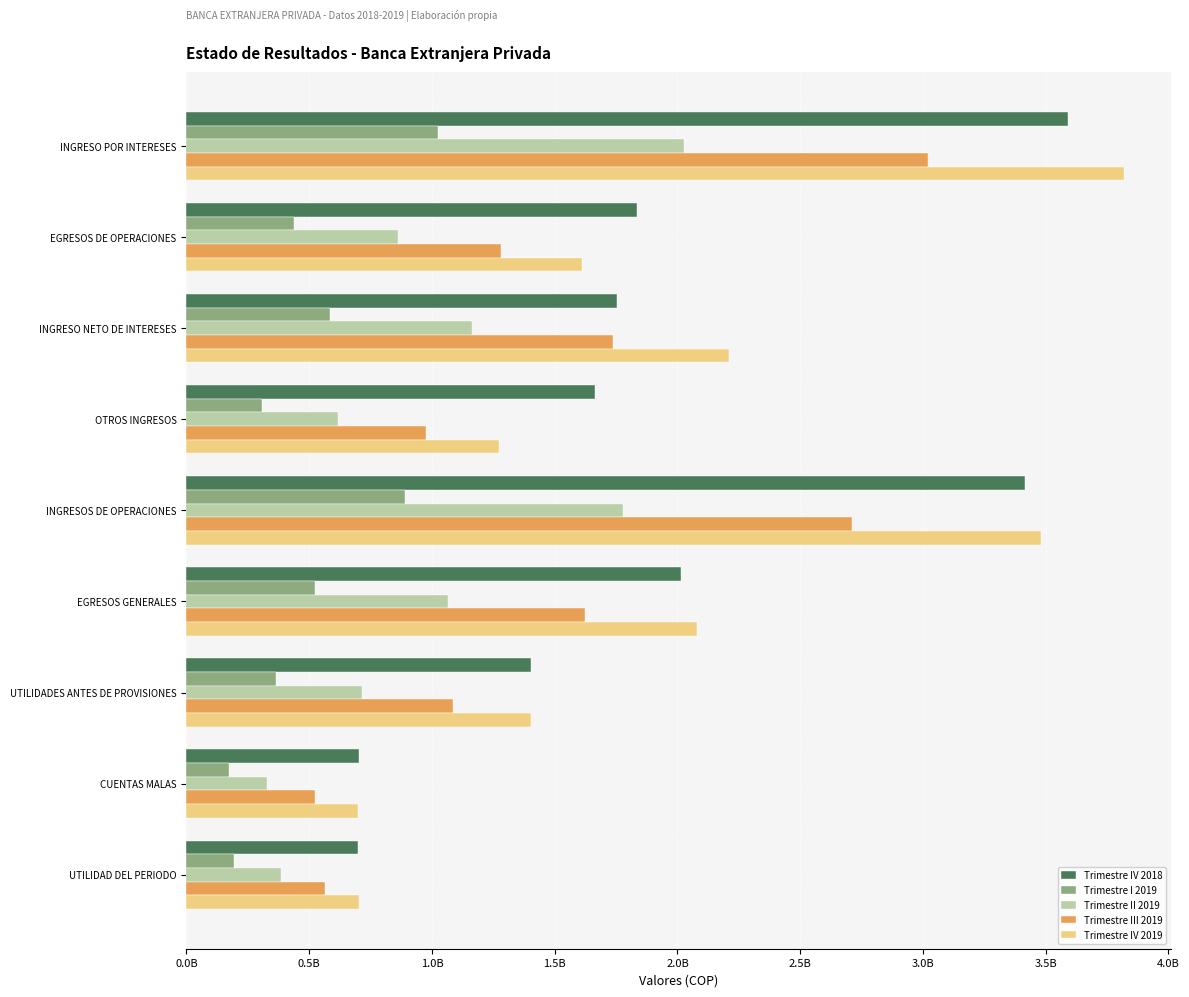

What are all the series names shown in the legend?

Trimestre IV 2018, Trimestre I 2019, Trimestre II 2019, Trimestre III 2019, Trimestre IV 2019